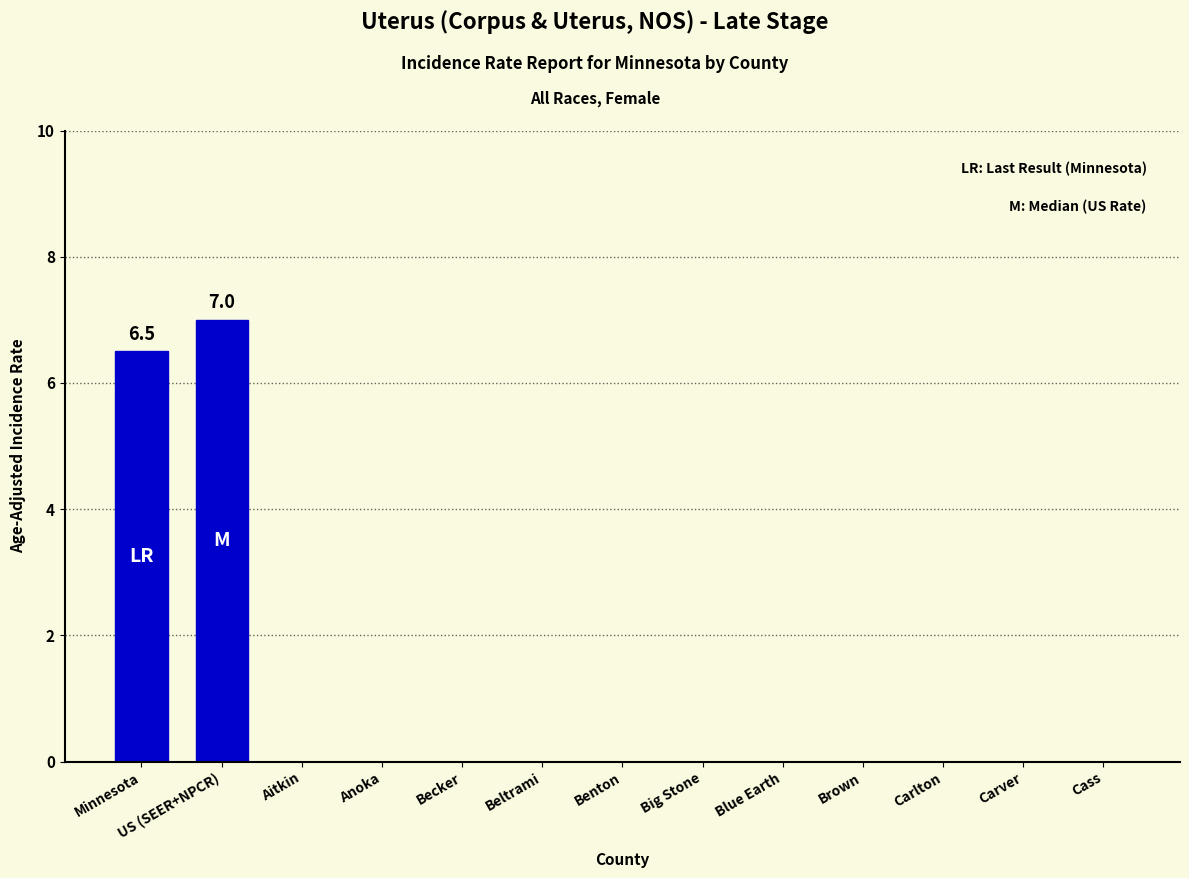

What is the greatest value displayed?

7.0